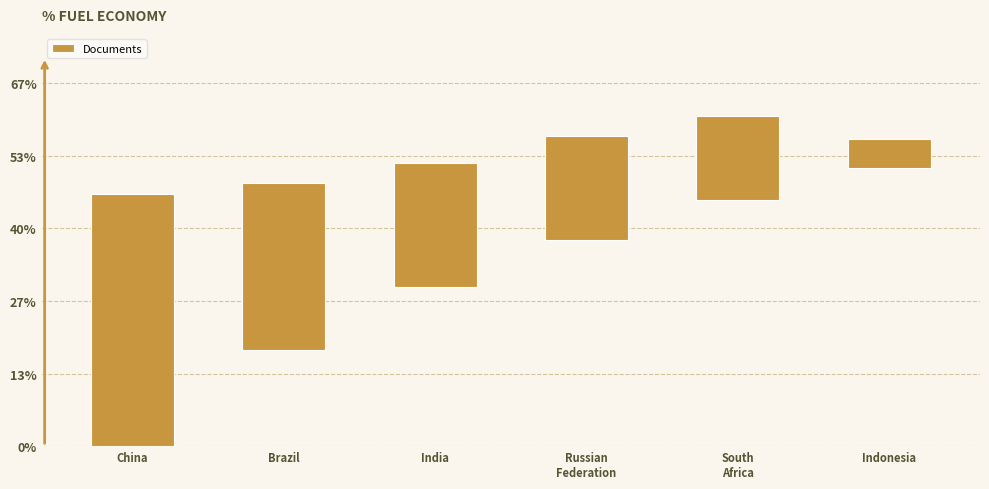

List the labels in order of value, smallest first.

Indonesia, South
Africa, Russian
Federation, India, Brazil, China